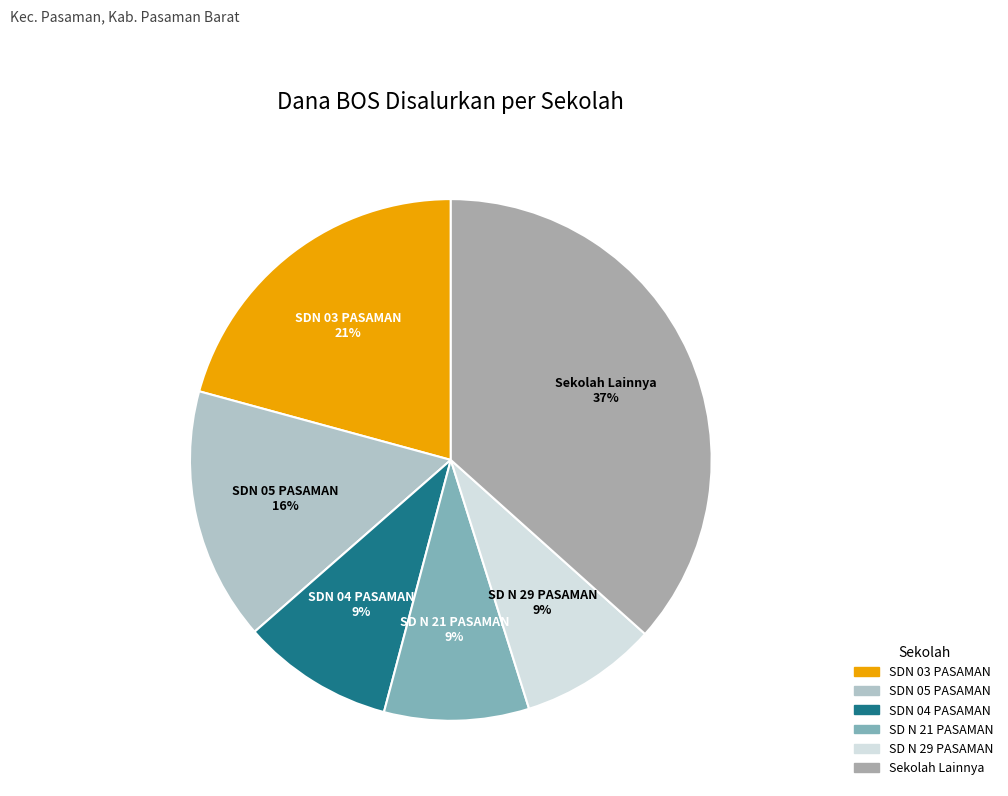

Is there any slice that represents more than half of the pie?

No